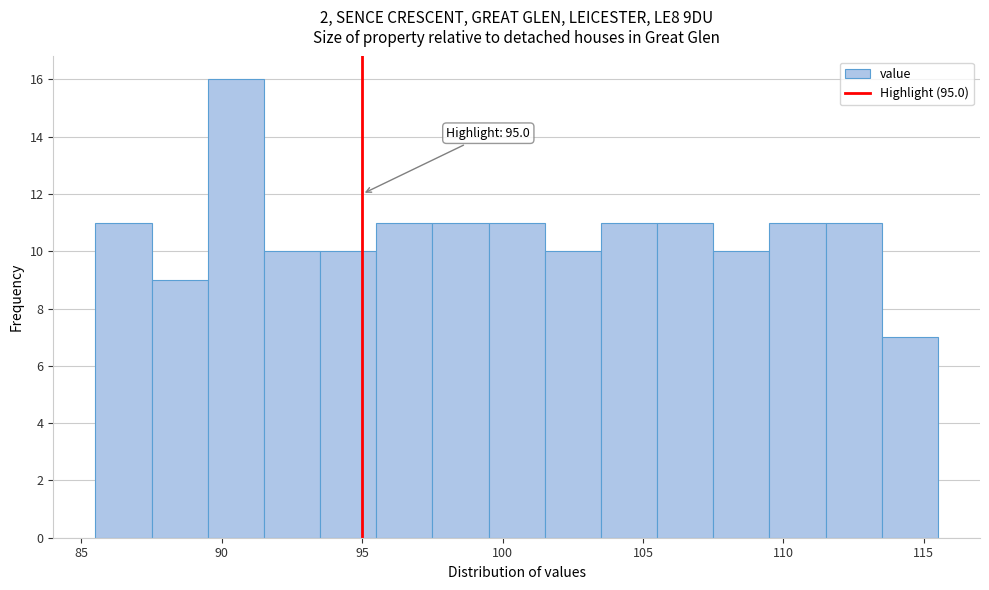

Which range on the x-axis has the tallest bar?

89.5 to 91.5